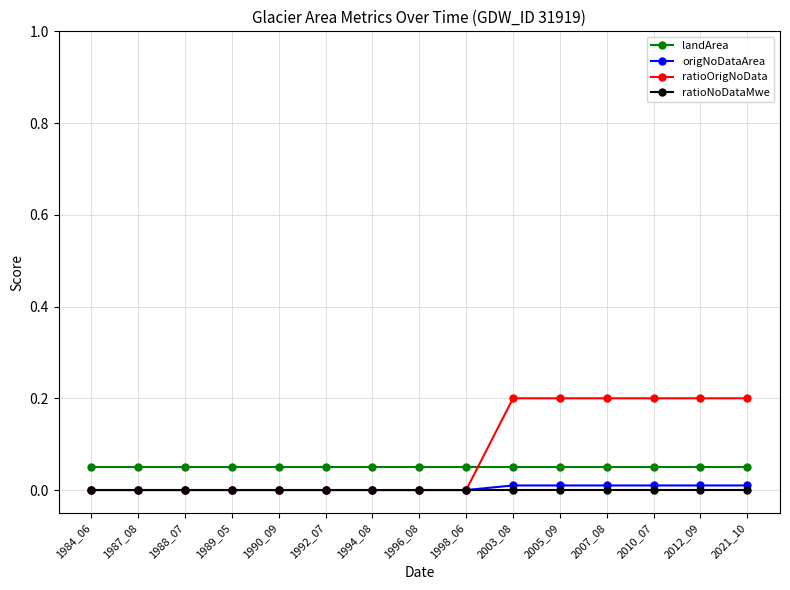

True or false: origNoDataArea and landArea cross at least once.

False